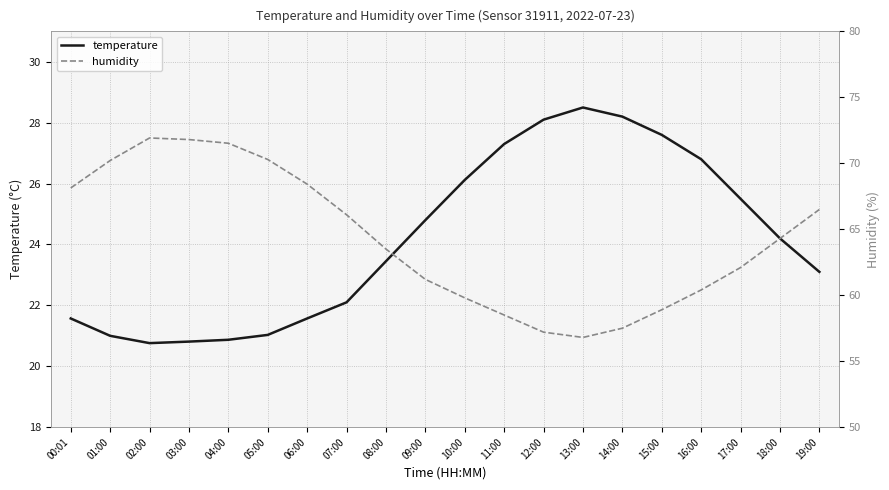

What is the sum of the temperature values at 18:00 and 00:01?

45.8